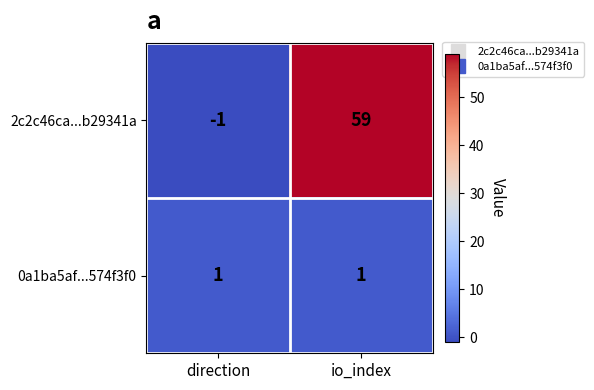

What is the difference between the highest and lowest values at io_index?

58